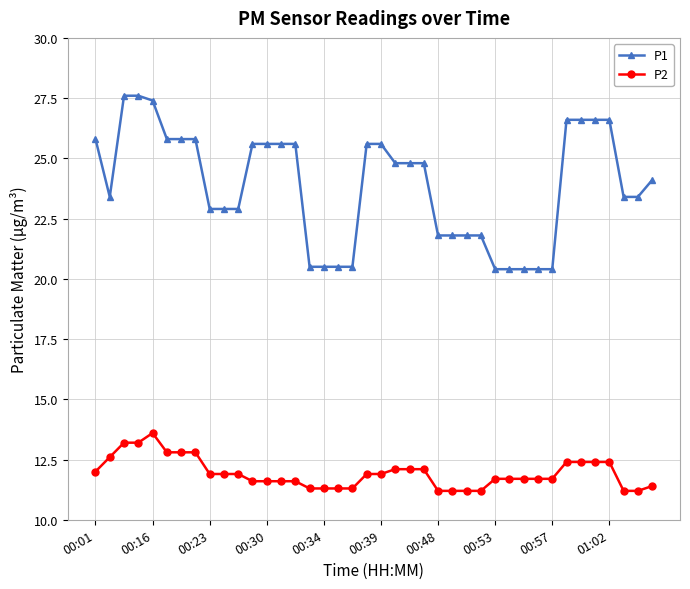

What is the lowest value of the P2 series?

11.2